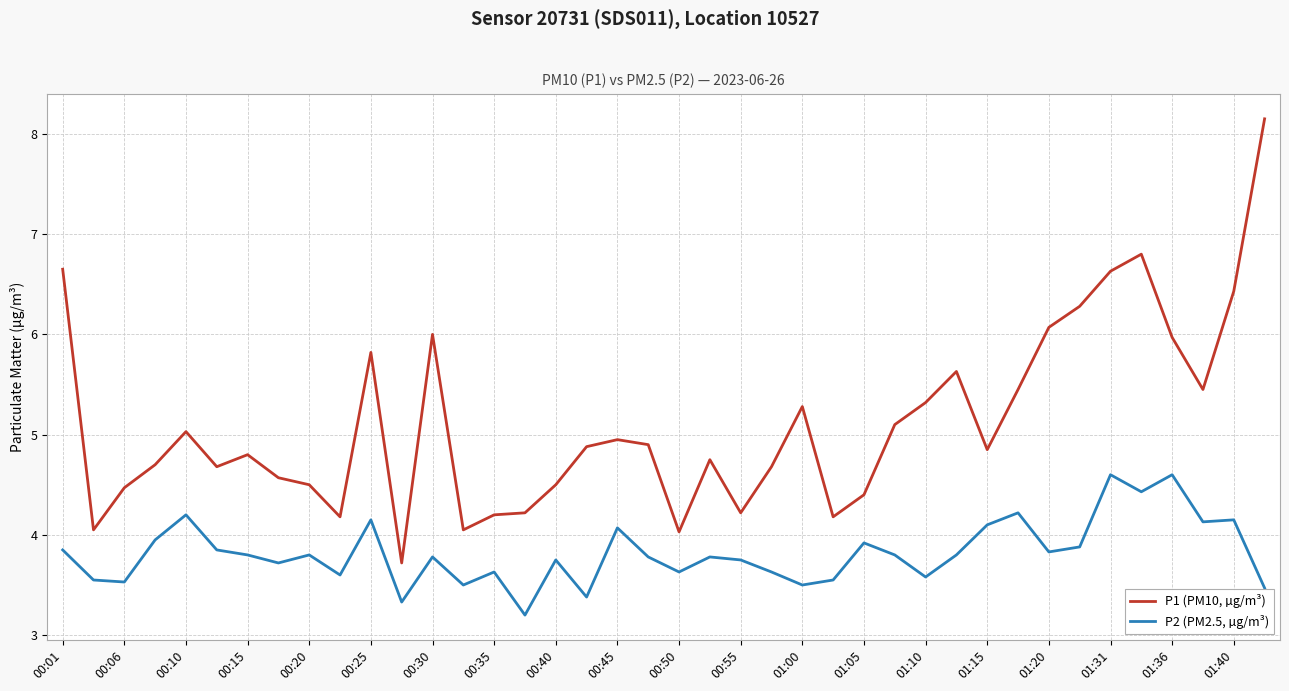

What is the smallest value displayed?

3.2